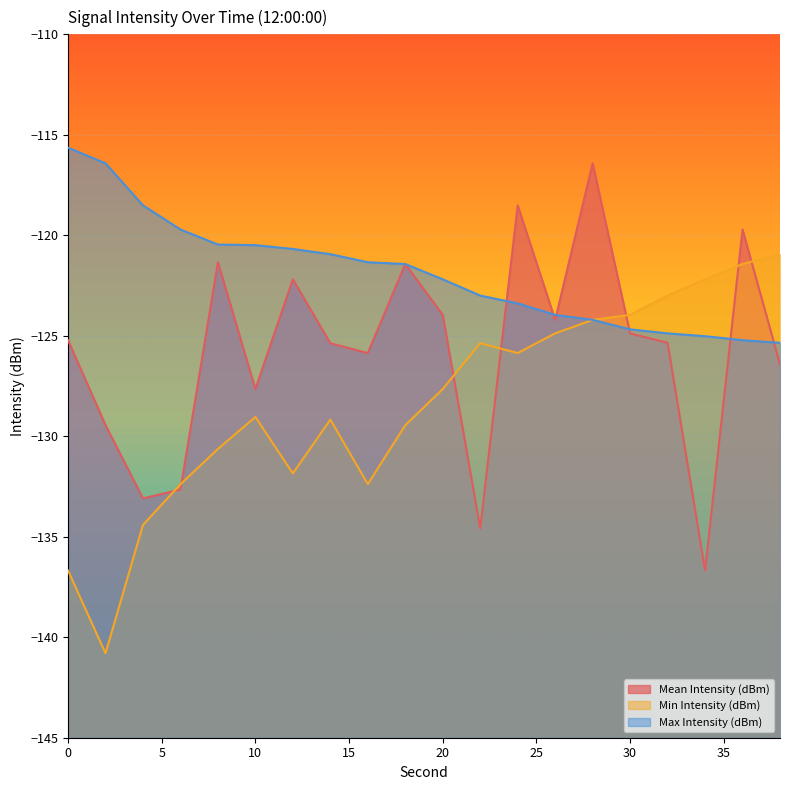

At which category is the sum across all series the highest?

28